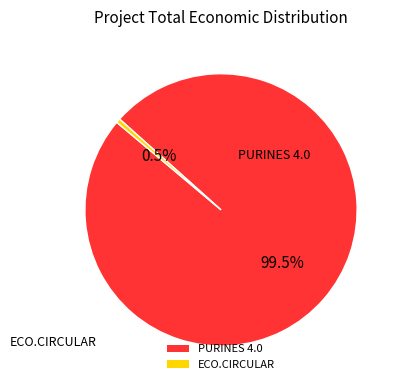

Do PURINES 4.0 and ECO.CIRCULAR together represent more than half of the pie?

Yes